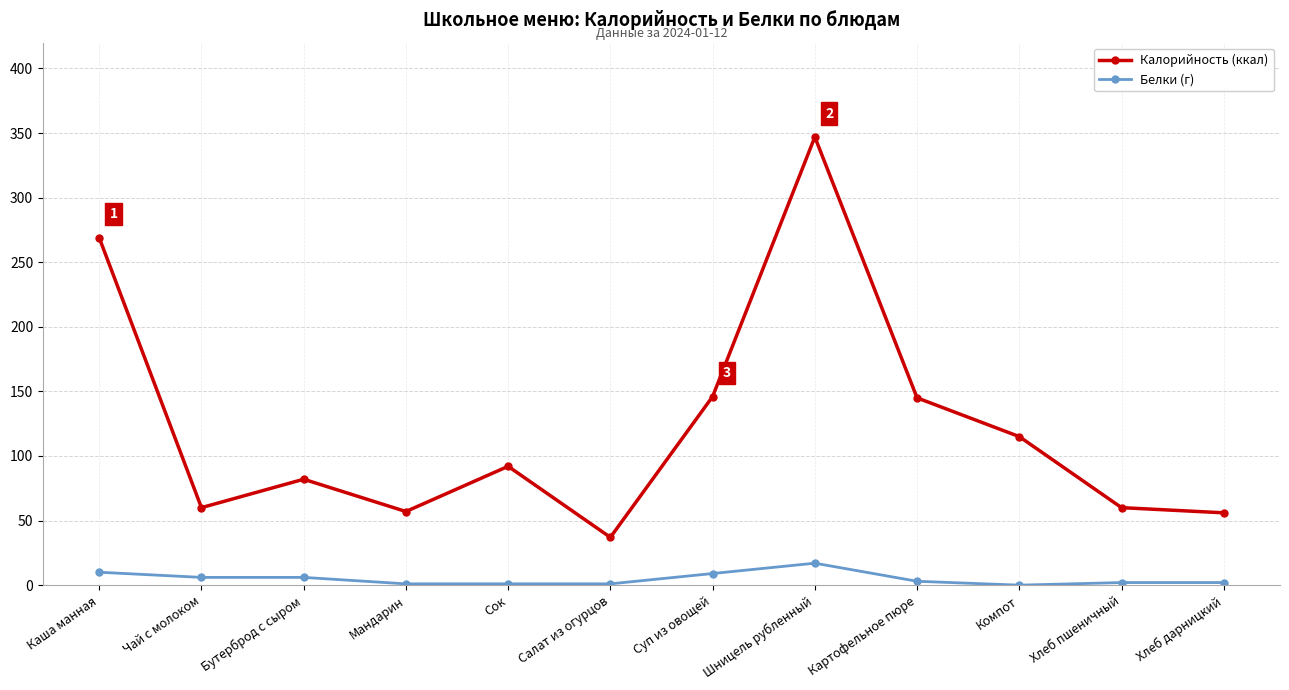

At how many categories does at least one series exceed 30?

12